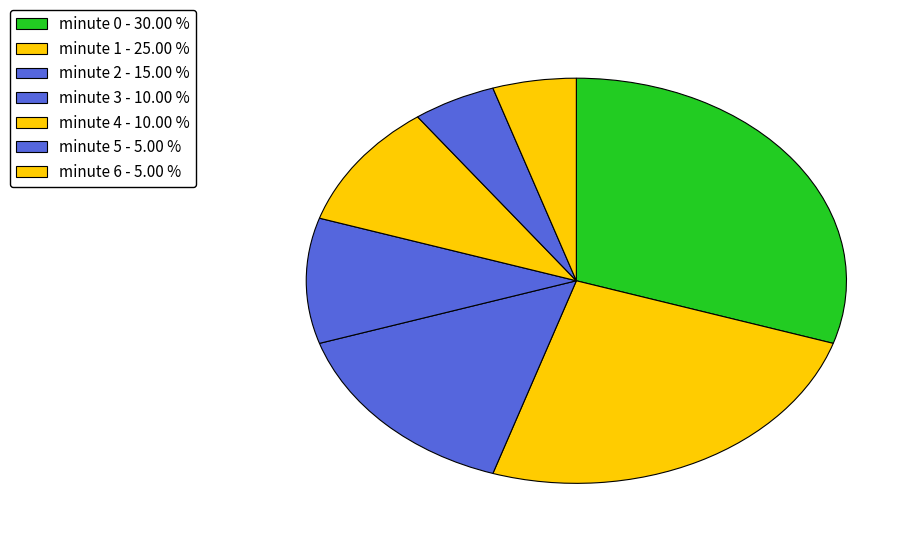

The minute 6 slice represents 1% of the pie. True or false?

False